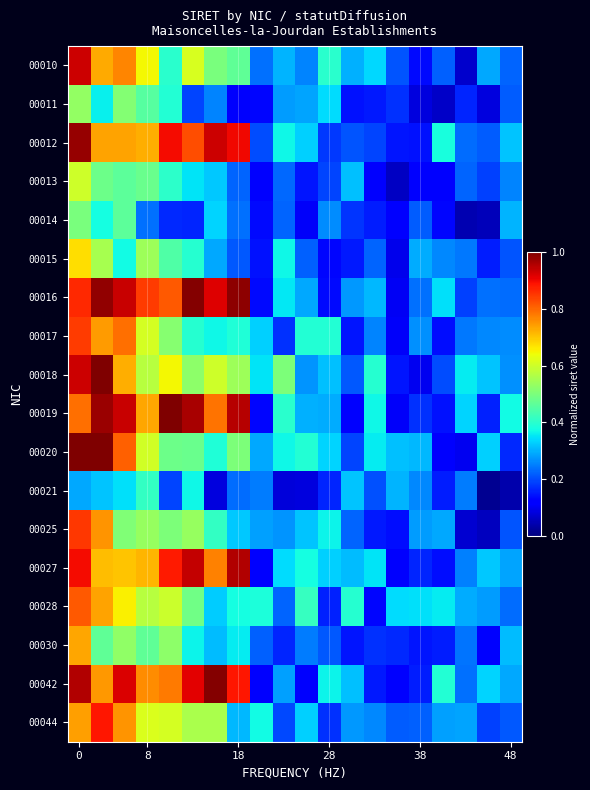

How many data points does each series have?

20